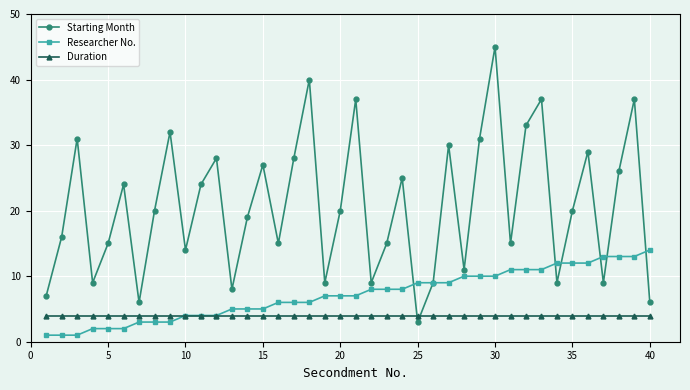

Reading left to right, transcribe all the data shown in this chart.

Starting Month: 7	16	31	9	15	24	6	20	32	14	24	28	8	19	27	15	28	40	9	20	37	9	15	25	3	9	30	11	31	45	15	33	37	9	20	29	9	26	37	6
Researcher No.: 1	1	1	2	2	2	3	3	3	4	4	4	5	5	5	6	6	6	7	7	7	8	8	8	9	9	9	10	10	10	11	11	11	12	12	12	13	13	13	14
Duration: 4	4	4	4	4	4	4	4	4	4	4	4	4	4	4	4	4	4	4	4	4	4	4	4	4	4	4	4	4	4	4	4	4	4	4	4	4	4	4	4